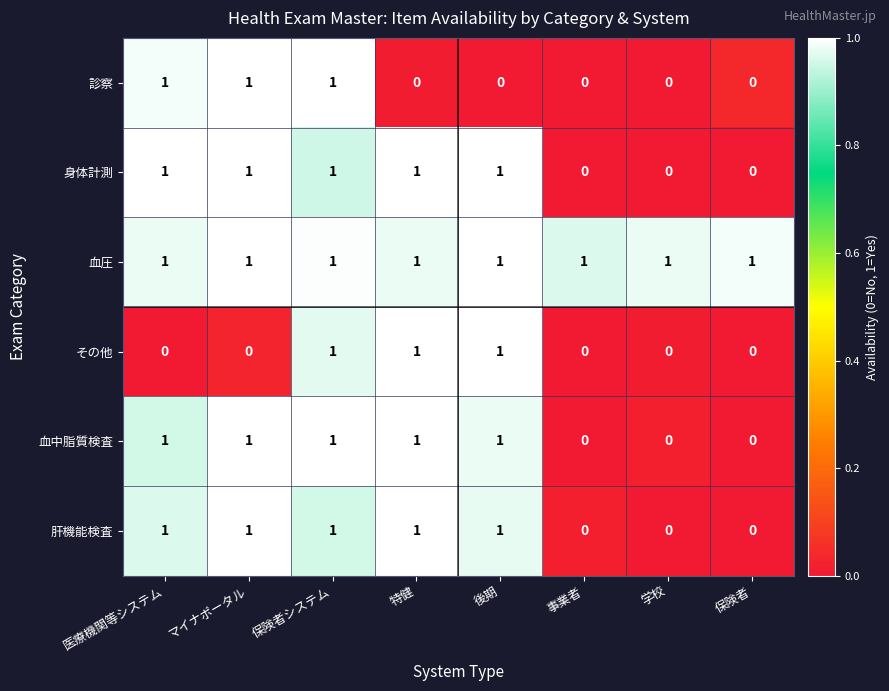

What is the sum of all 血中脂質検査 values?

5